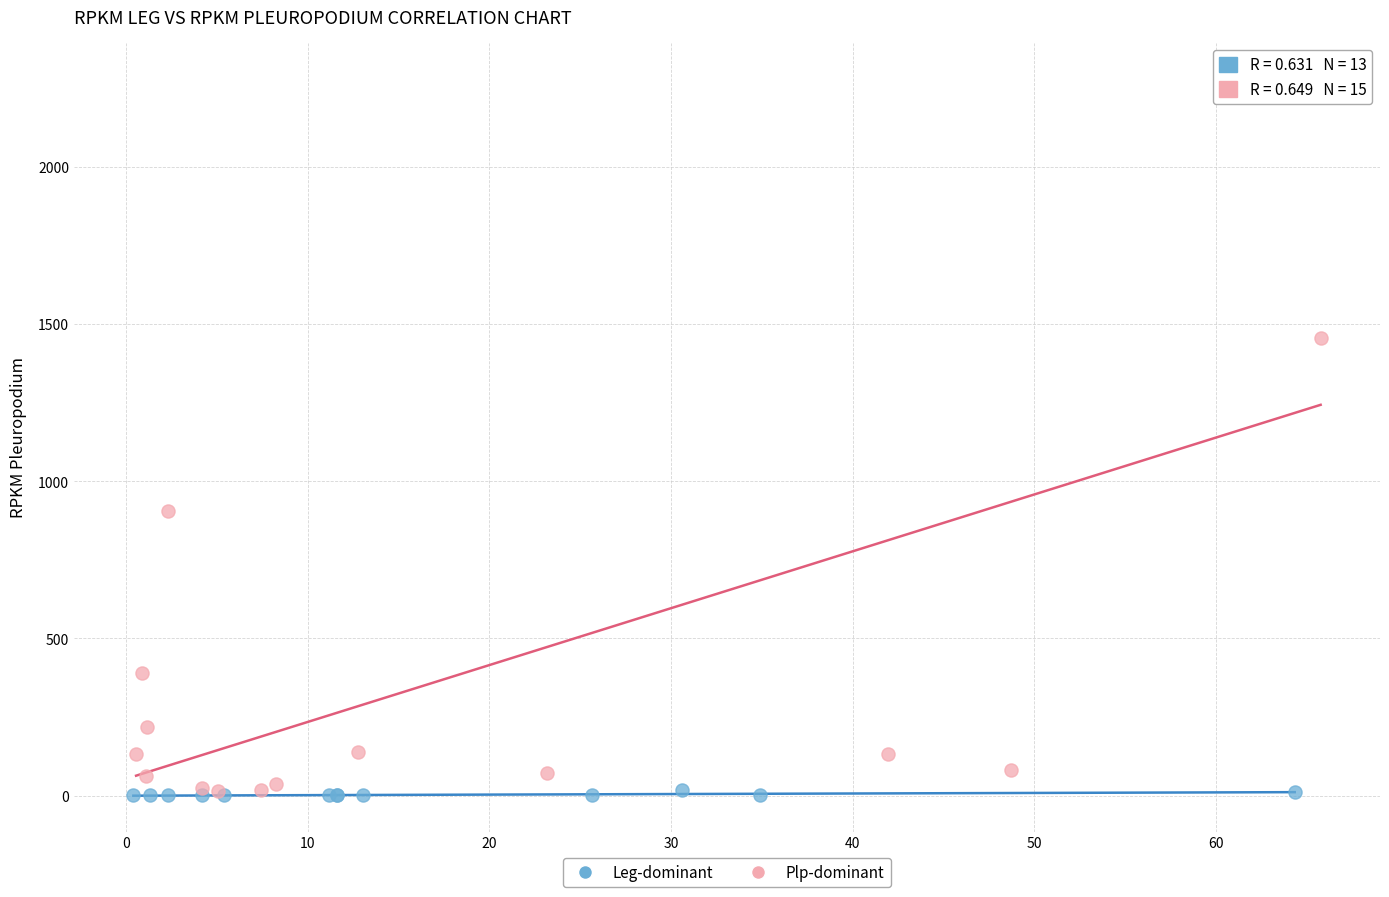

Which series has the largest Y range (max minus min)?

Plp-dominant